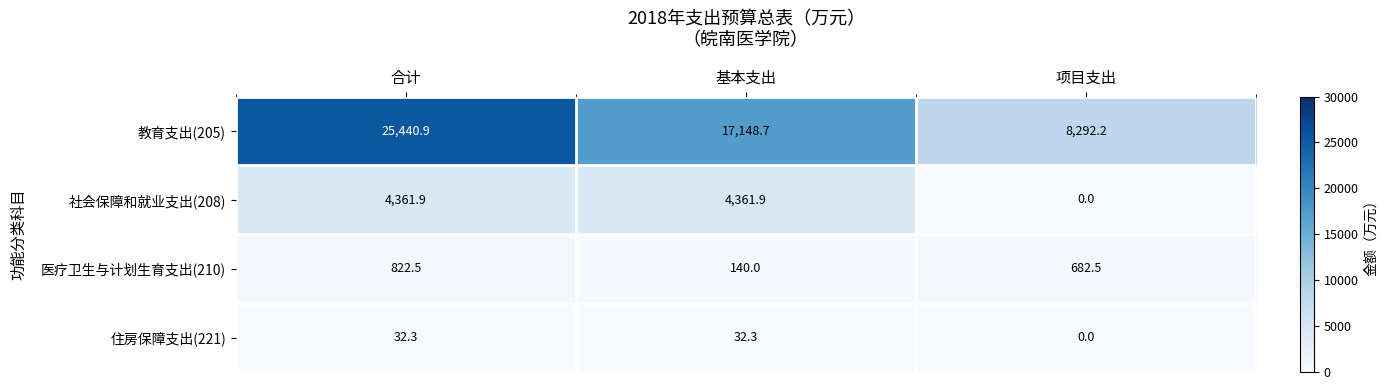

Rank the series by their maximum value, from lowest to highest.

住房保障支出(221), 医疗卫生与计划生育支出(210), 社会保障和就业支出(208), 教育支出(205)